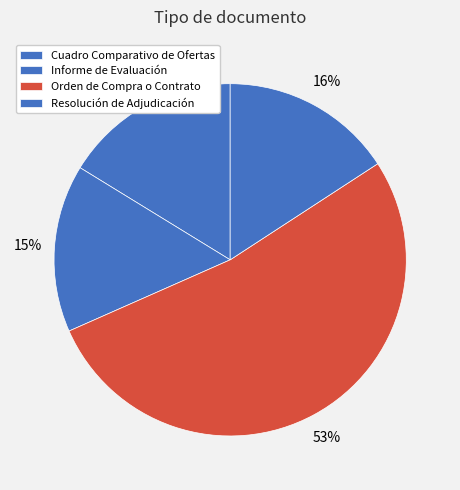

True or false: Cuadro Comparativo de Ofertas accounts for 16% of the total.

True